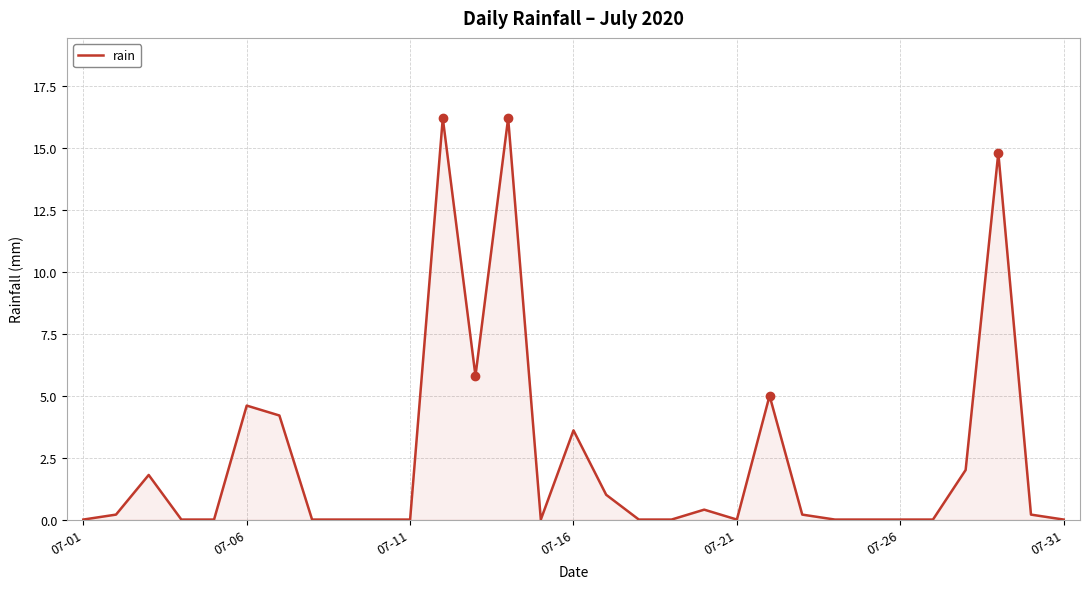

What is the maximum value shown in the chart?

16.2